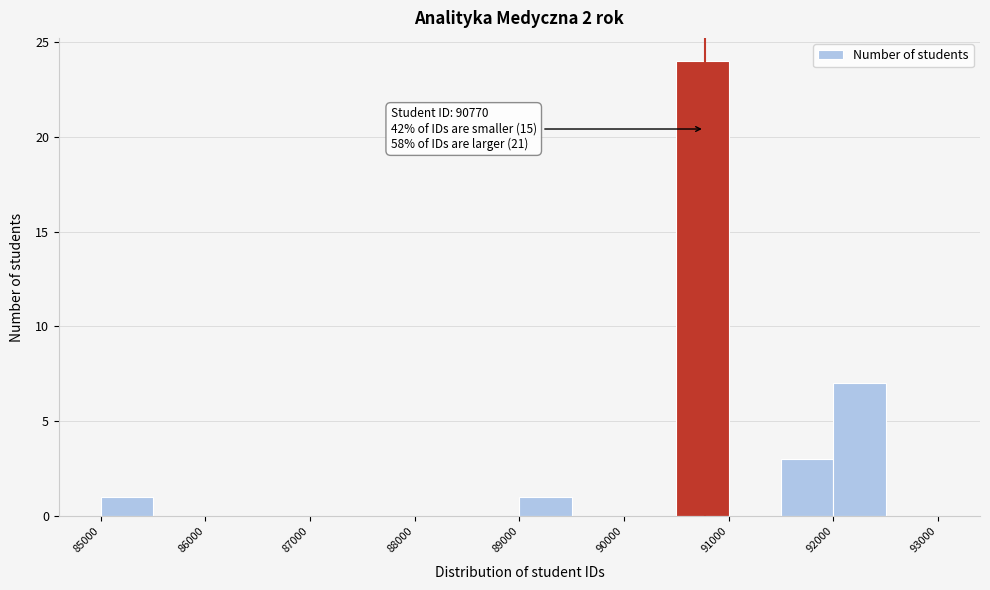

Over which range of the x-axis is the bar tallest?

90500 to 91000